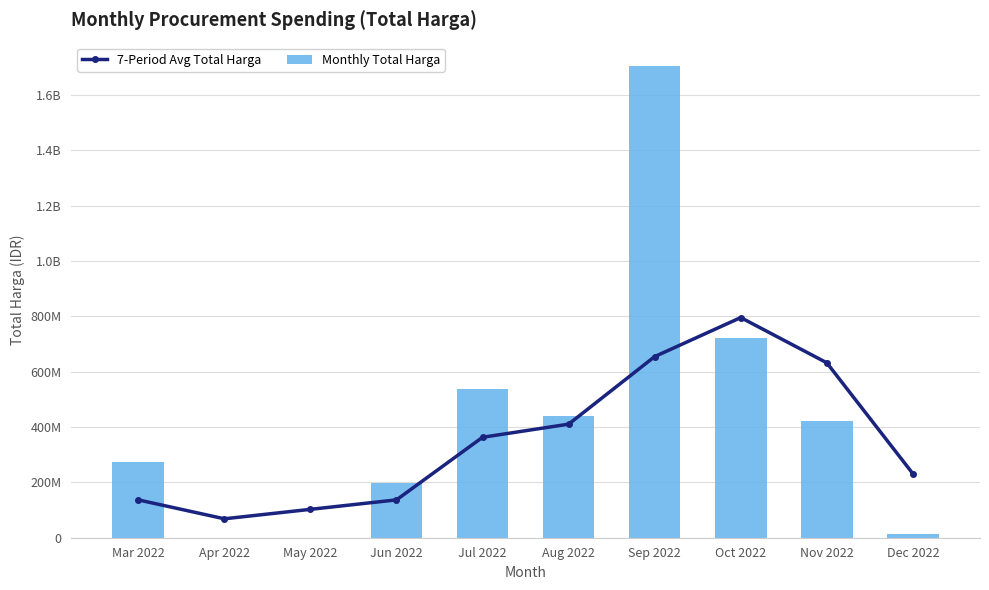

Which has a higher value, Jun 2022 or Sep 2022?

Sep 2022